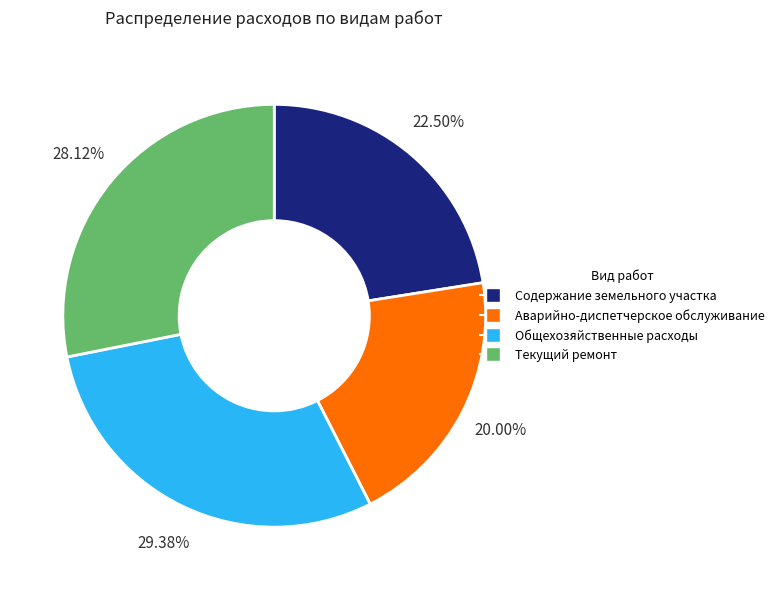

To the nearest percent, what portion does Аварийно-диспетчерское обслуживание represent?

20%